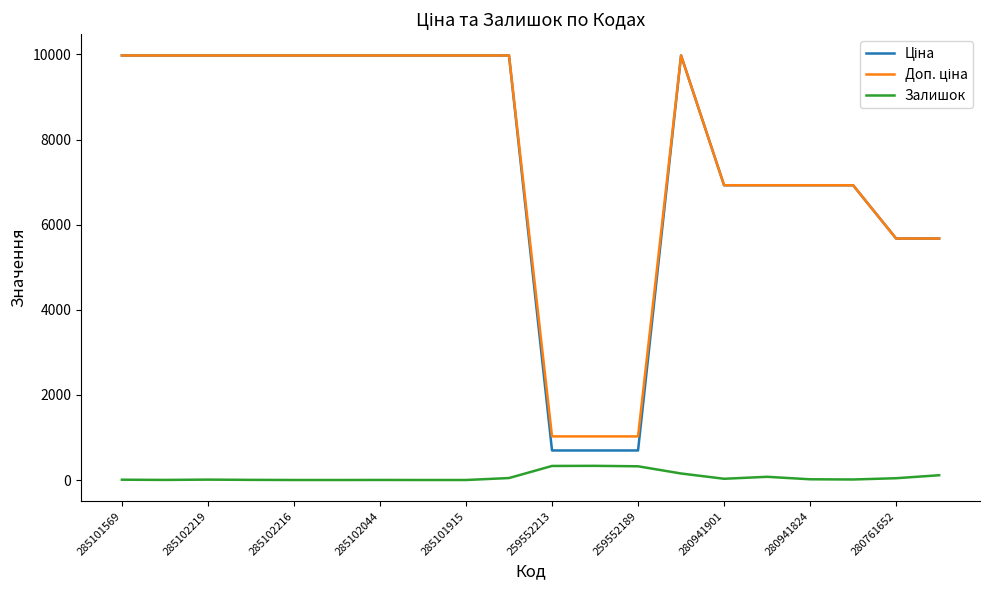

What is the sum of all Залишок values?

1493.0